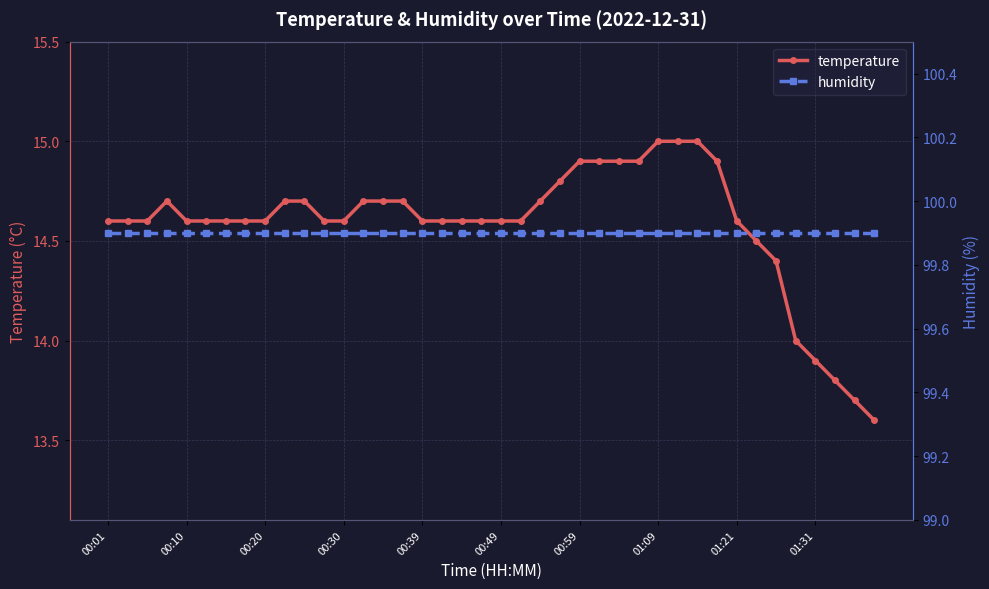

At which label is humidity closest to 99?

00:01